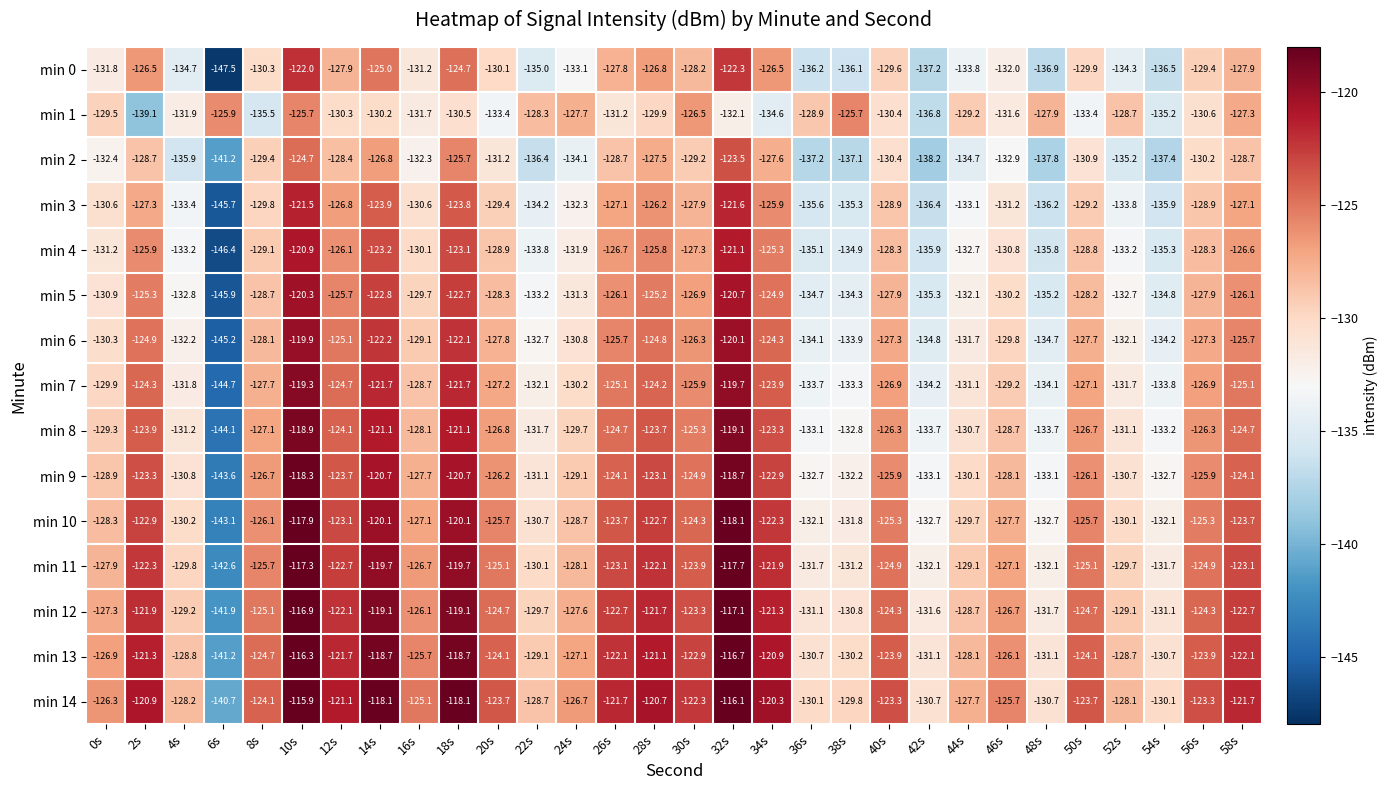

List the series in order of their peak value, lowest first.

min 1, min 2, min 0, min 3, min 4, min 5, min 6, min 7, min 8, min 9, min 10, min 11, min 12, min 13, min 14